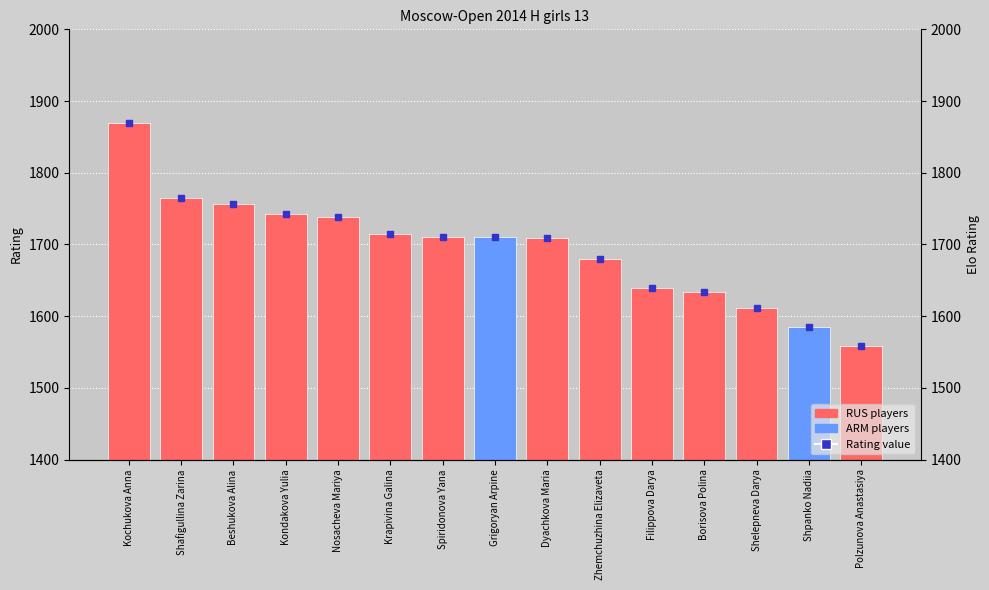

What position from the left is Krapivina Galina?

6